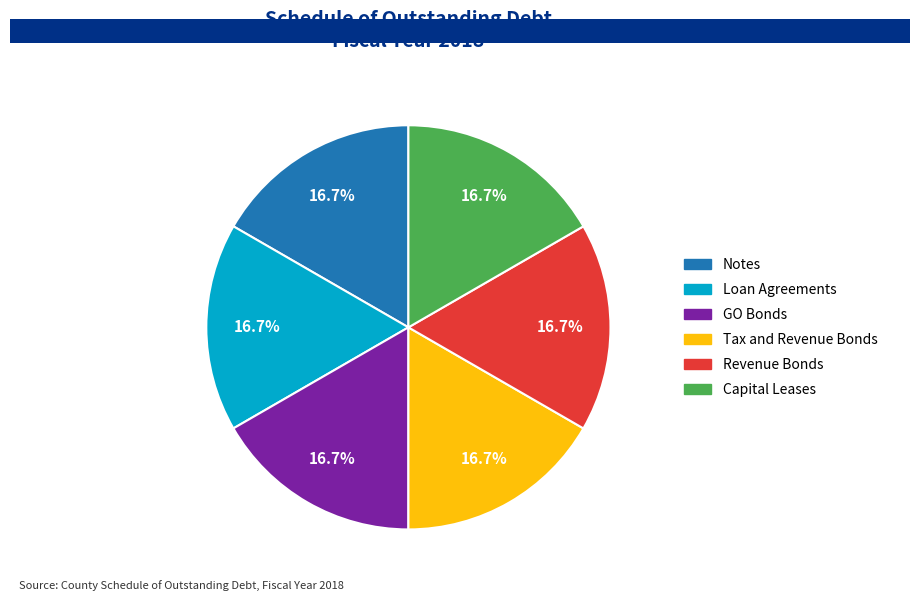

Combined, do Loan Agreements and Capital Leases account for over 50%?

No